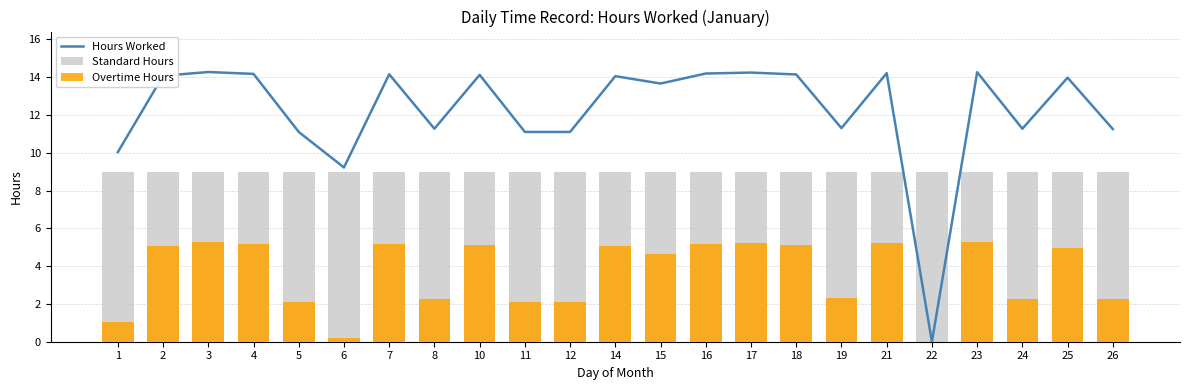

What is the difference between the Overtime Hours values at 14 and 25?

0.1